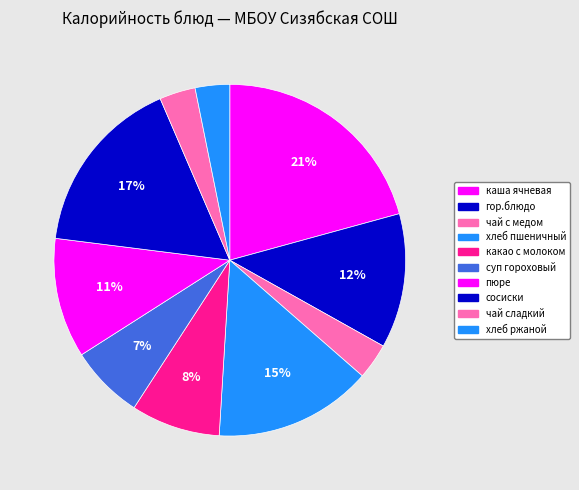

What portion of the pie excludes хлеб пшеничный?

85.5%